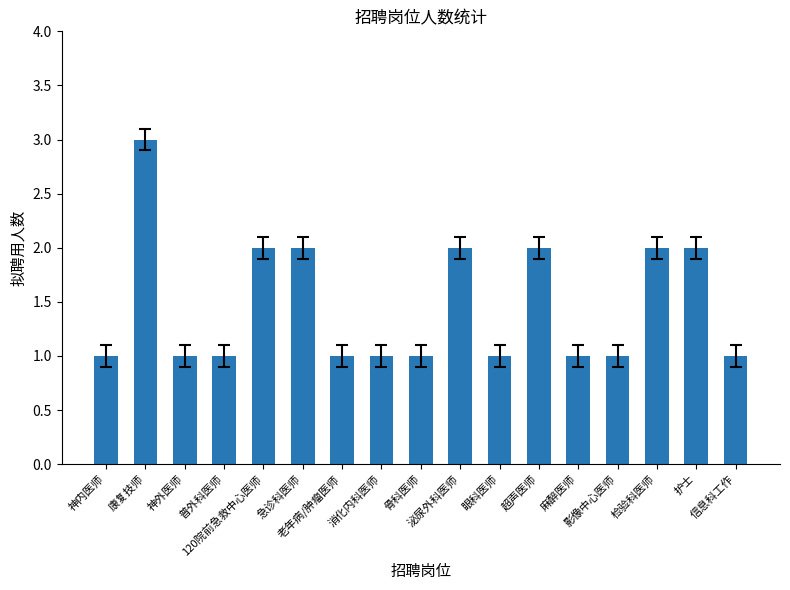

What is the value of the 15th bar from the left?

2